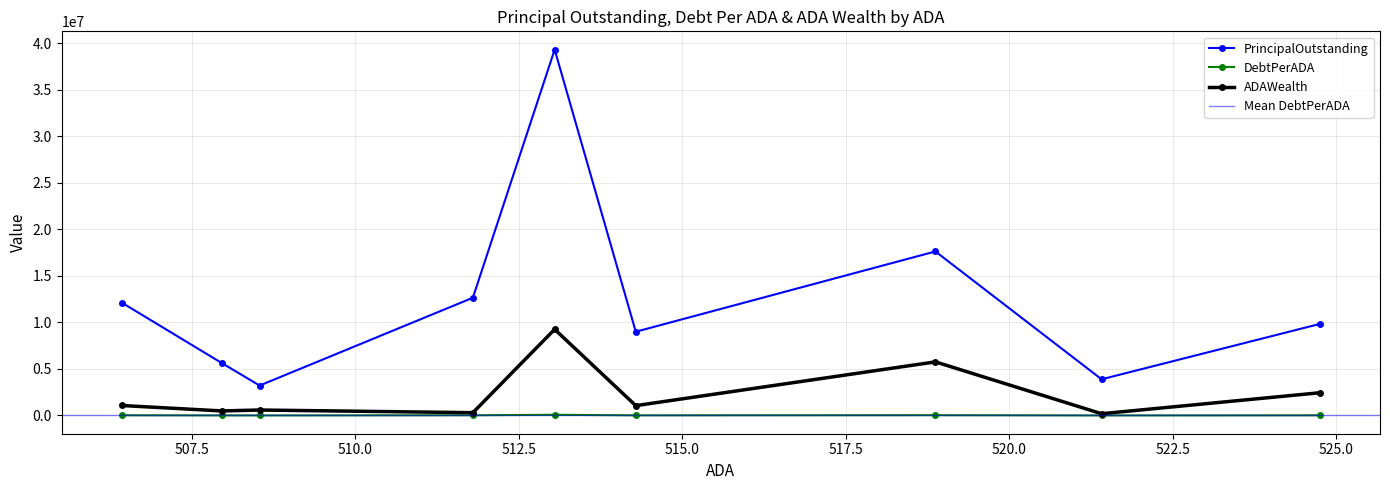

How many interior local valleys does the ADAWealth series have?

4